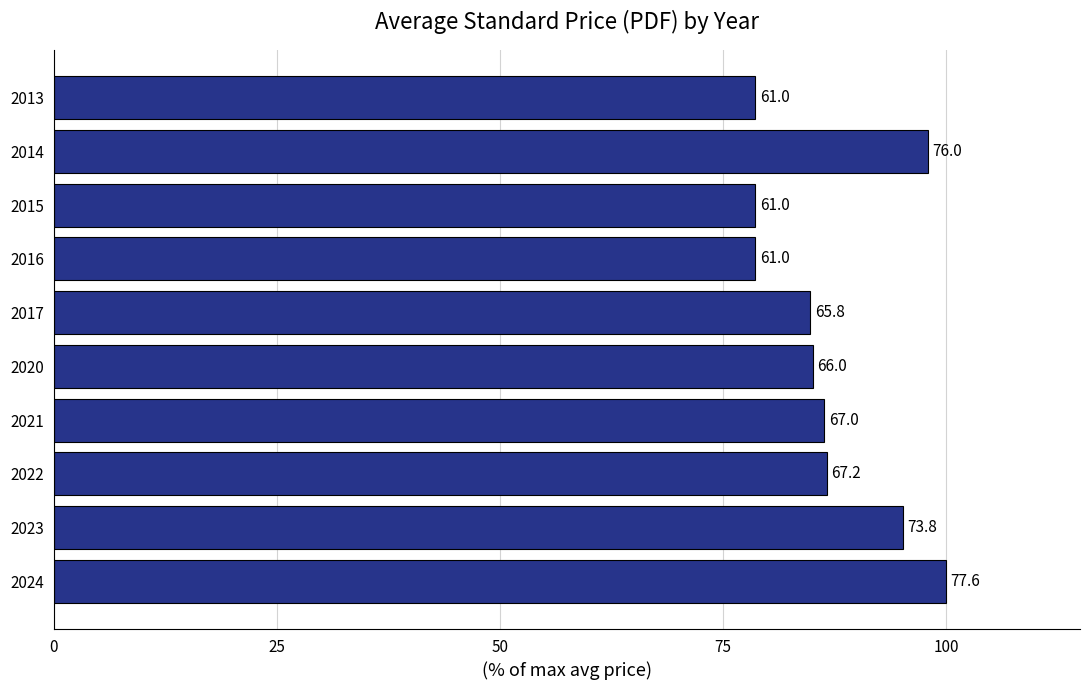

Does the chart contain any negative values?

No